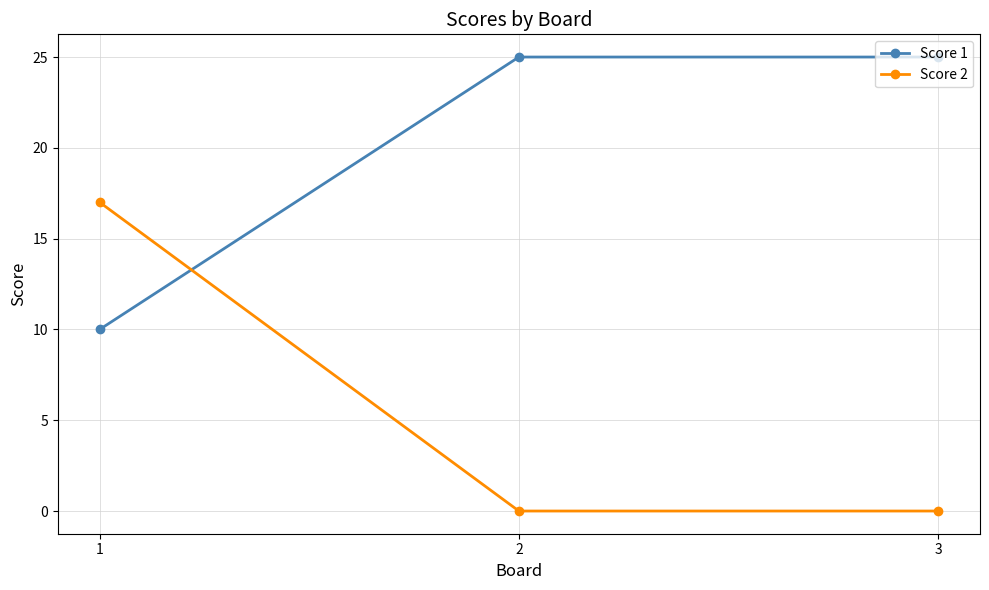

Rank the series by their maximum value, from highest to lowest.

Score 1, Score 2